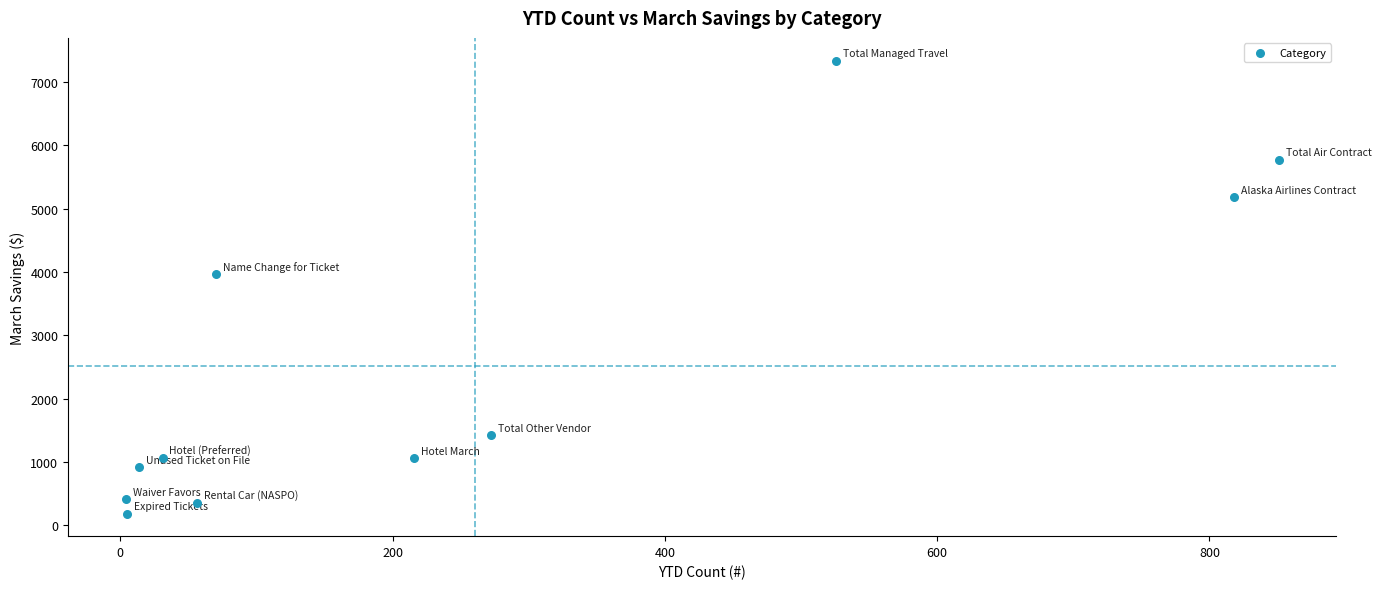

What is the average Y value?

2517.4